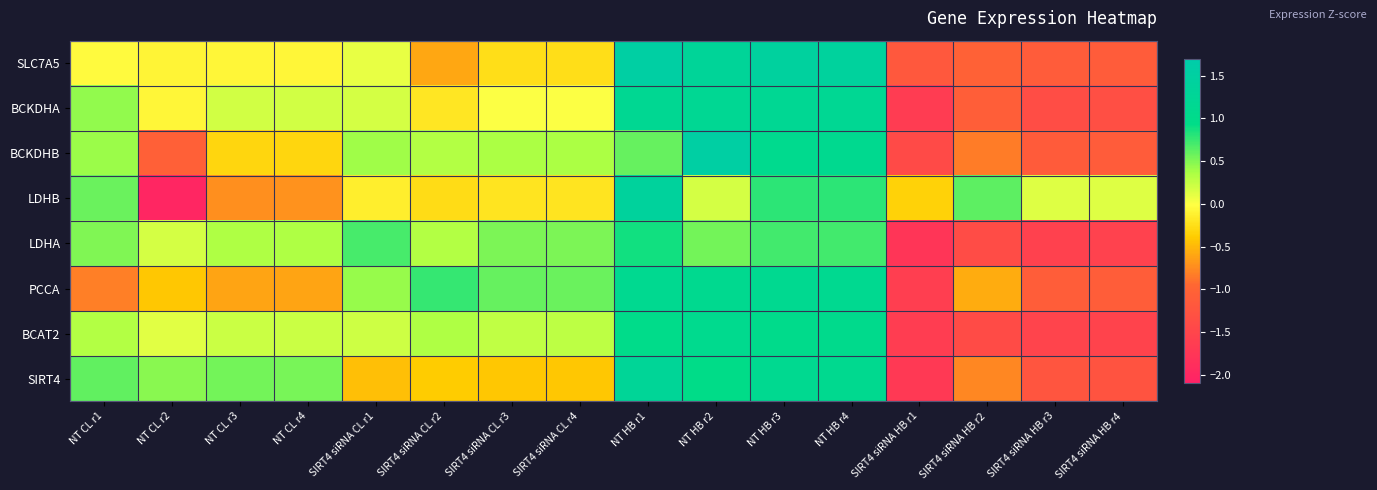

Reading right to left, list all the values displayed in this chart.

SLC7A5: SIRT4 siRNA HB r4=-1.1	SIRT4 siRNA HB r3=-1.1	SIRT4 siRNA HB r2=-1.0	SIRT4 siRNA HB r1=-1.2	NT HB r4=1.4	NT HB r3=1.4	NT HB r2=1.3	NT HB r1=1.6	SIRT4 siRNA CL r4=-0.2	SIRT4 siRNA CL r3=-0.3	SIRT4 siRNA CL r2=-0.6	SIRT4 siRNA CL r1=0.1	NT CL r4=-0.1	NT CL r3=-0.1	NT CL r2=-0.1	NT CL r1=-0.0
BCKDHA: SIRT4 siRNA HB r4=-1.3	SIRT4 siRNA HB r3=-1.4	SIRT4 siRNA HB r2=-1.1	SIRT4 siRNA HB r1=-1.7	NT HB r4=1.2	NT HB r3=1.2	NT HB r2=1.2	NT HB r1=1.2	SIRT4 siRNA CL r4=-0.0	SIRT4 siRNA CL r3=-0.0	SIRT4 siRNA CL r2=-0.2	SIRT4 siRNA CL r1=0.2	NT CL r4=0.2	NT CL r3=0.2	NT CL r2=-0.1	NT CL r1=0.4
BCKDHB: SIRT4 siRNA HB r4=-1.1	SIRT4 siRNA HB r3=-1.1	SIRT4 siRNA HB r2=-0.8	SIRT4 siRNA HB r1=-1.4	NT HB r4=1.1	NT HB r3=1.1	NT HB r2=1.6	NT HB r1=0.6	SIRT4 siRNA CL r4=0.4	SIRT4 siRNA CL r3=0.4	SIRT4 siRNA CL r2=0.3	SIRT4 siRNA CL r1=0.4	NT CL r4=-0.3	NT CL r3=-0.3	NT CL r2=-1.0	NT CL r1=0.4
LDHB: SIRT4 siRNA HB r4=0.1	SIRT4 siRNA HB r3=0.1	SIRT4 siRNA HB r2=0.6	SIRT4 siRNA HB r1=-0.3	NT HB r4=0.8	NT HB r3=0.8	NT HB r2=0.2	NT HB r1=1.4	SIRT4 siRNA CL r4=-0.2	SIRT4 siRNA CL r3=-0.2	SIRT4 siRNA CL r2=-0.3	SIRT4 siRNA CL r1=-0.1	NT CL r4=-0.7	NT CL r3=-0.7	NT CL r2=-2.0	NT CL r1=0.6
LDHA: SIRT4 siRNA HB r4=-1.6	SIRT4 siRNA HB r3=-1.6	SIRT4 siRNA HB r2=-1.4	SIRT4 siRNA HB r1=-1.8	NT HB r4=0.7	NT HB r3=0.7	NT HB r2=0.6	NT HB r1=0.9	SIRT4 siRNA CL r4=0.5	SIRT4 siRNA CL r3=0.5	SIRT4 siRNA CL r2=0.3	SIRT4 siRNA CL r1=0.7	NT CL r4=0.3	NT CL r3=0.3	NT CL r2=0.2	NT CL r1=0.5
PCCA: SIRT4 siRNA HB r4=-1.1	SIRT4 siRNA HB r3=-1.1	SIRT4 siRNA HB r2=-0.6	SIRT4 siRNA HB r1=-1.6	NT HB r4=1.1	NT HB r3=1.1	NT HB r2=1.1	NT HB r1=1.1	SIRT4 siRNA CL r4=0.6	SIRT4 siRNA CL r3=0.6	SIRT4 siRNA CL r2=0.8	SIRT4 siRNA CL r1=0.4	NT CL r4=-0.6	NT CL r3=-0.6	NT CL r2=-0.4	NT CL r1=-0.8
BCAT2: SIRT4 siRNA HB r4=-1.5	SIRT4 siRNA HB r3=-1.5	SIRT4 siRNA HB r2=-1.4	SIRT4 siRNA HB r1=-1.6	NT HB r4=1.0	NT HB r3=1.0	NT HB r2=1.1	NT HB r1=1.0	SIRT4 siRNA CL r4=0.3	SIRT4 siRNA CL r3=0.3	SIRT4 siRNA CL r2=0.3	SIRT4 siRNA CL r1=0.2	NT CL r4=0.2	NT CL r3=0.2	NT CL r2=0.1	NT CL r1=0.3
SIRT4: SIRT4 siRNA HB r4=-1.3	SIRT4 siRNA HB r3=-1.2	SIRT4 siRNA HB r2=-0.8	SIRT4 siRNA HB r1=-1.7	NT HB r4=1.1	NT HB r3=1.1	NT HB r2=0.9	NT HB r1=1.3	SIRT4 siRNA CL r4=-0.4	SIRT4 siRNA CL r3=-0.4	SIRT4 siRNA CL r2=-0.4	SIRT4 siRNA CL r1=-0.5	NT CL r4=0.5	NT CL r3=0.5	NT CL r2=0.5	NT CL r1=0.6